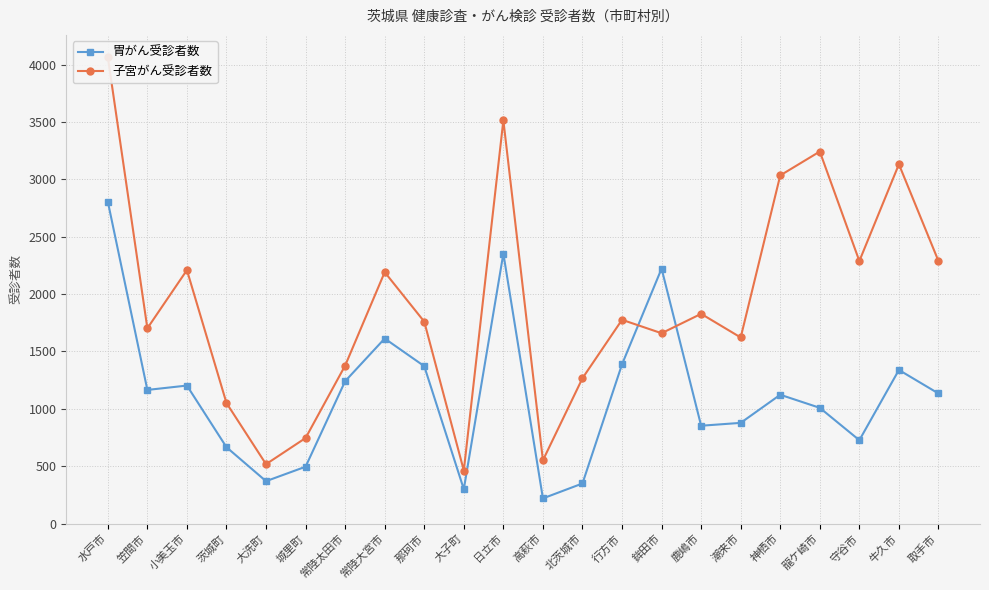

Rank the series by their average value, from highest to lowest.

子宮がん受診者数, 胃がん受診者数